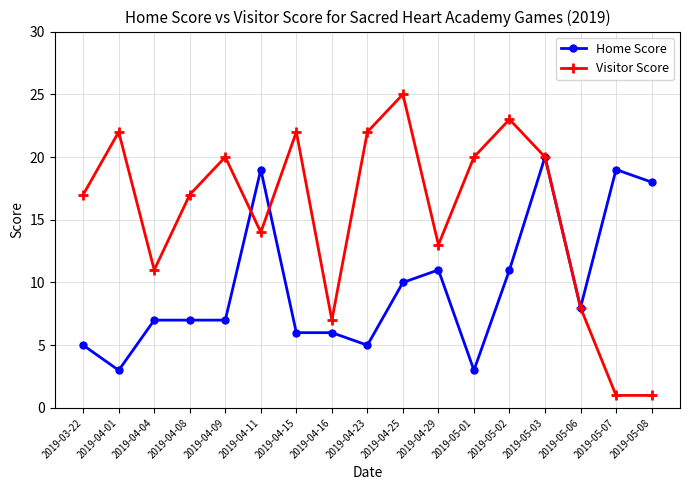

At which label does Home Score reach its peak?

2019-05-03